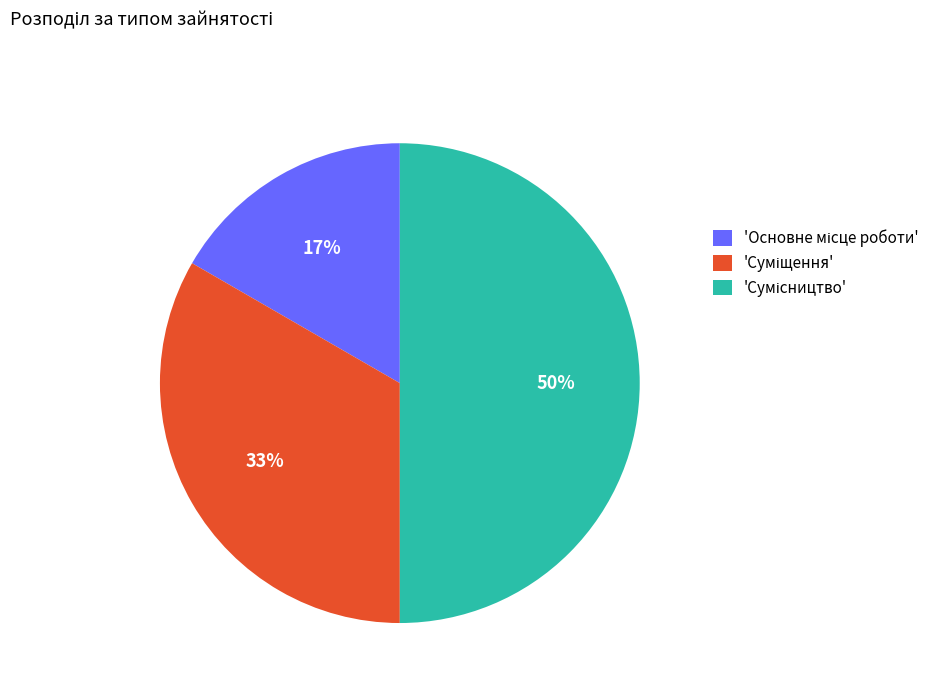

To the nearest percent, what is the difference between the largest and smallest slice percentages?

33%